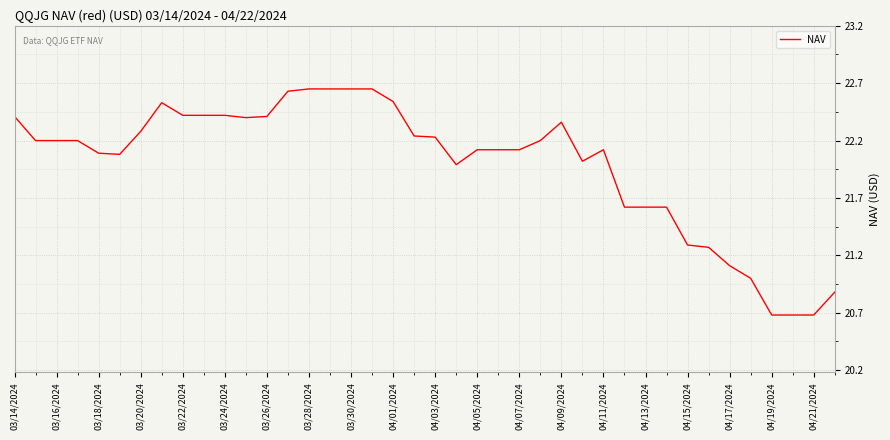

What is the difference between the maximum and minimum values?

2.0